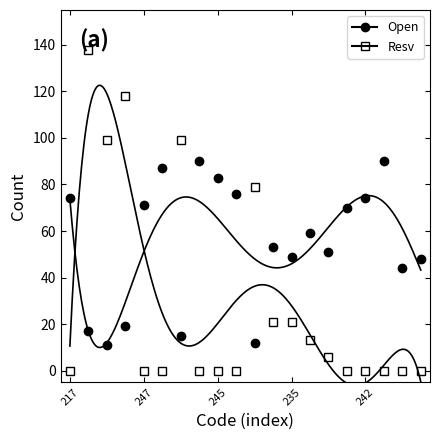

What is the label of the 19th point from the left?

18